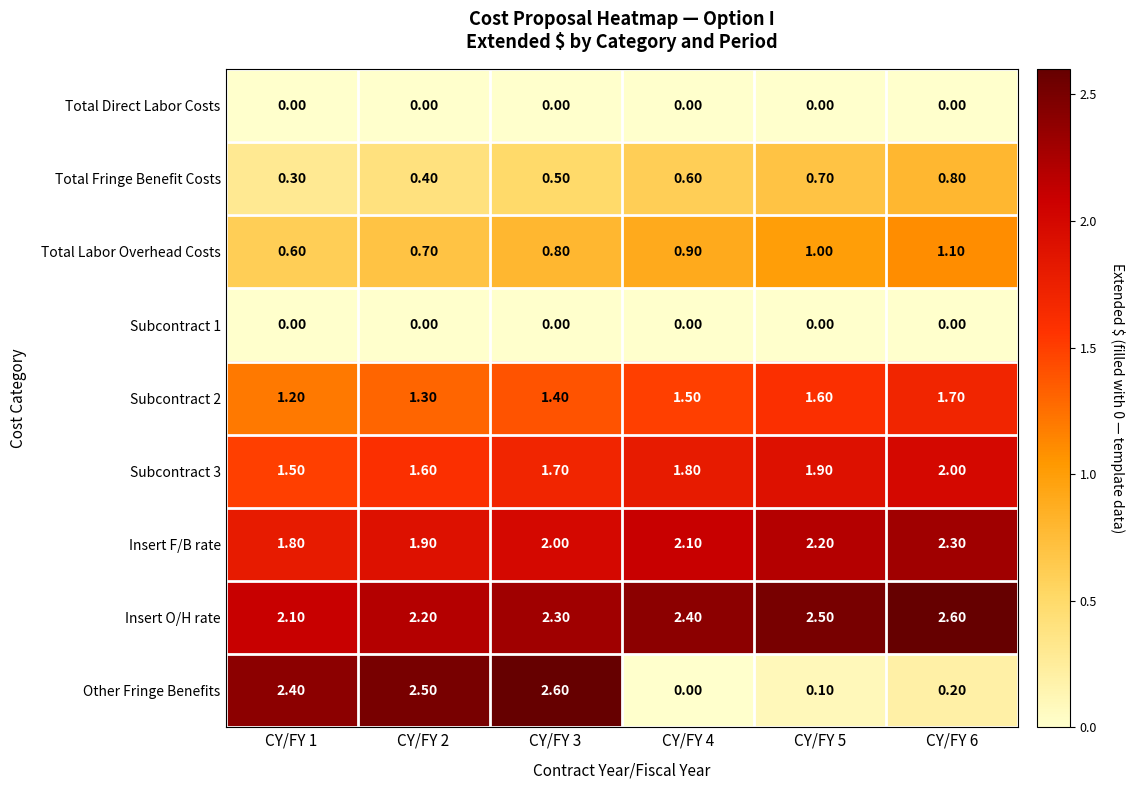

At how many categories does at least one series exceed 1?

6